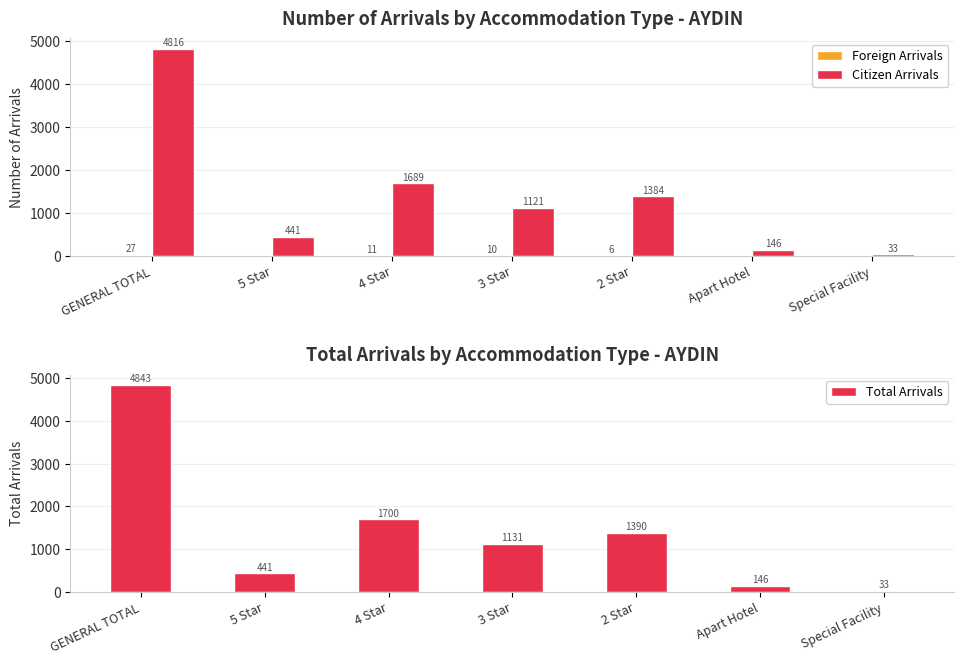

What are all the series names shown in the legend?

Foreign Arrivals, Citizen Arrivals, Total Arrivals